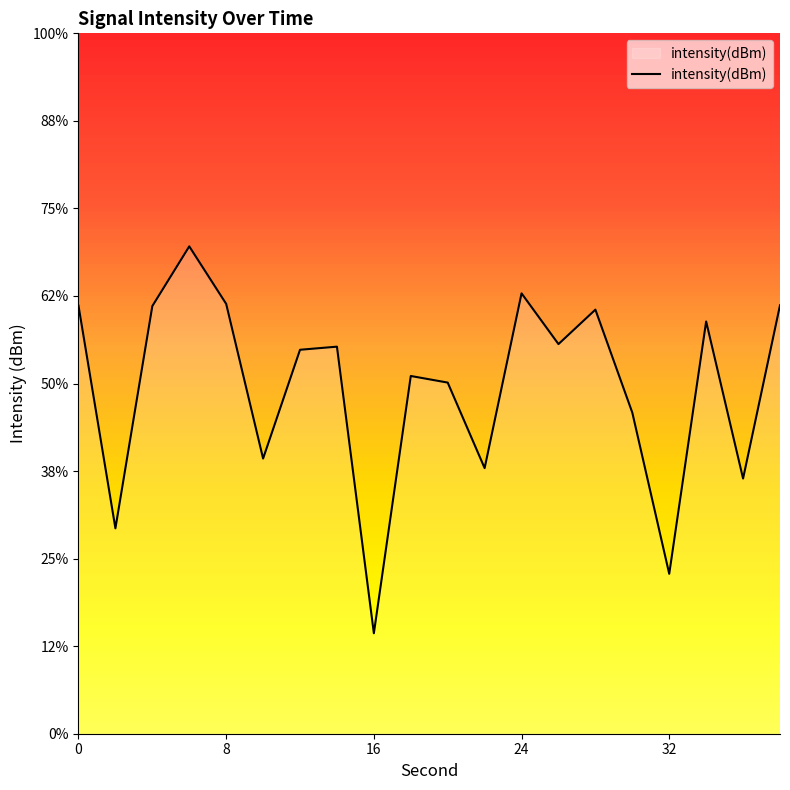

Count the number of categories in the chart.

20